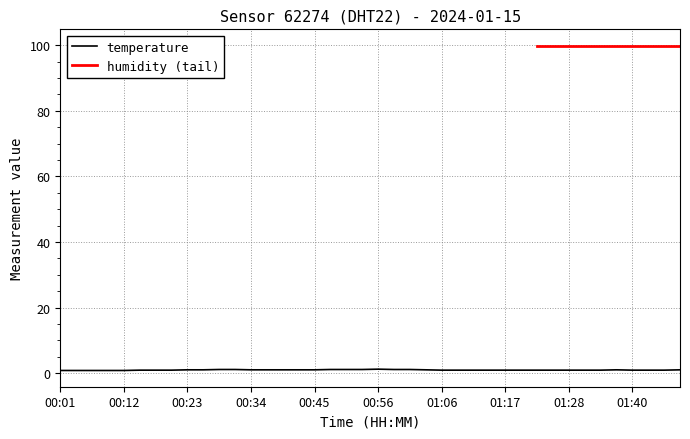

List the labels in order of value, smallest first.

00:01, 00:03, 00:06, 00:09, 00:12, 00:14, 00:17, 00:20, 01:06, 01:09, 01:12, 01:15, 01:17, 01:20, 01:23, 01:26, 01:28, 01:31, 01:34, 01:40, 01:42, 01:45, 00:23, 00:25, 00:34, 00:36, 00:39, 00:42, 00:45, 01:04, 01:37, 01:48, 00:28, 00:31, 00:47, 00:50, 00:53, 00:58, 01:01, 00:56